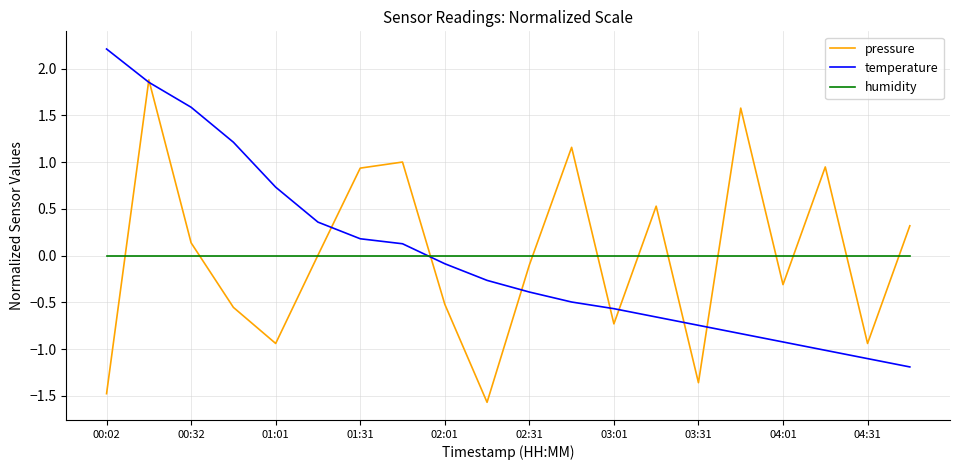

List the series in order of their peak value, highest first.

temperature, pressure, humidity